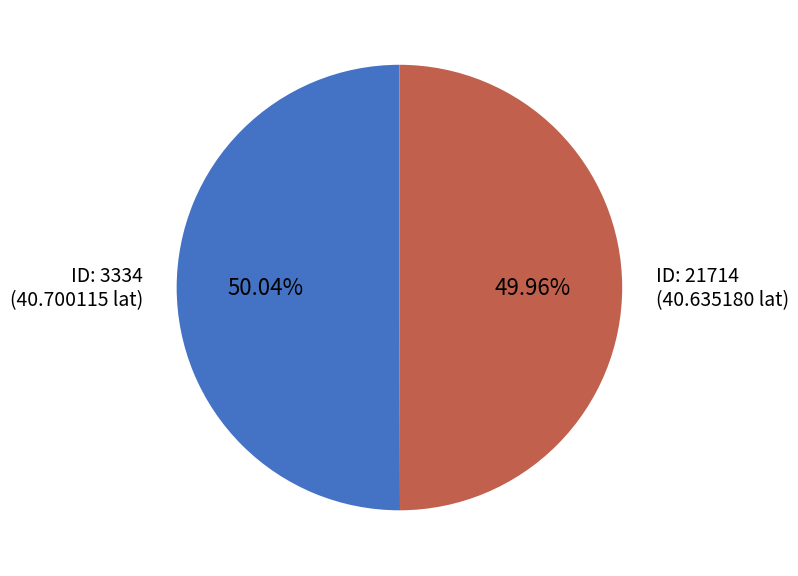

How many segments does this pie chart have?

2